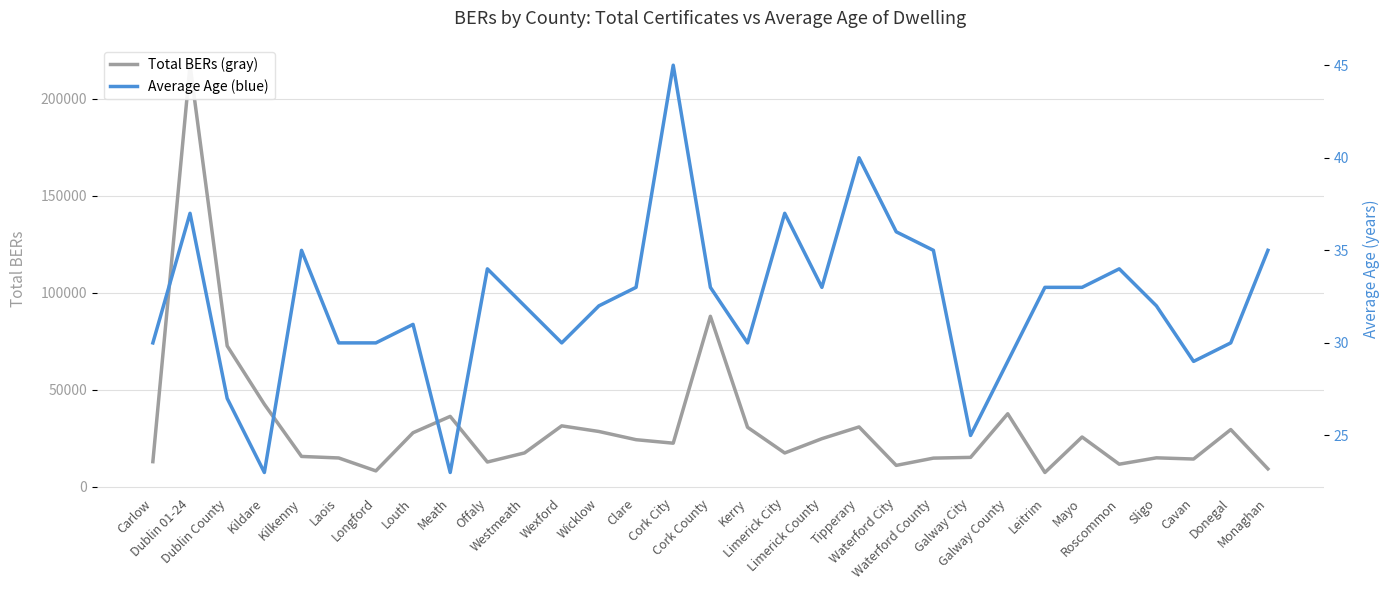

In Average Age, how many points are lower than both neighbors (excluding endpoints)?

7